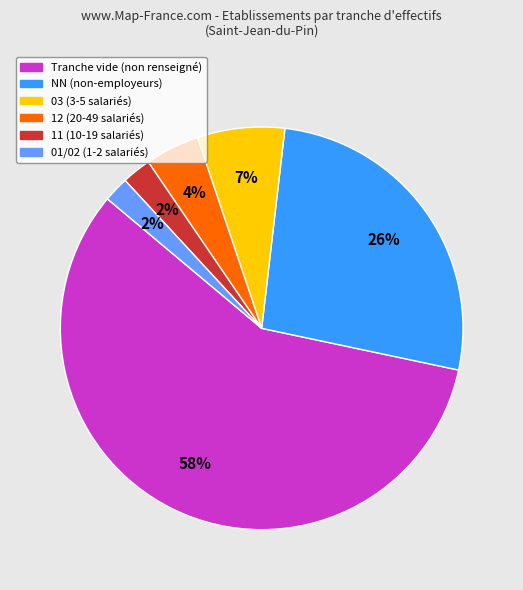

Does any single category account for the majority?

Yes